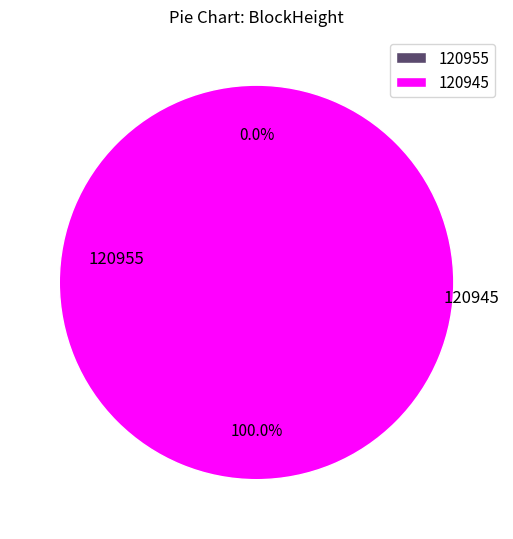

Does any single category account for the majority?

Yes